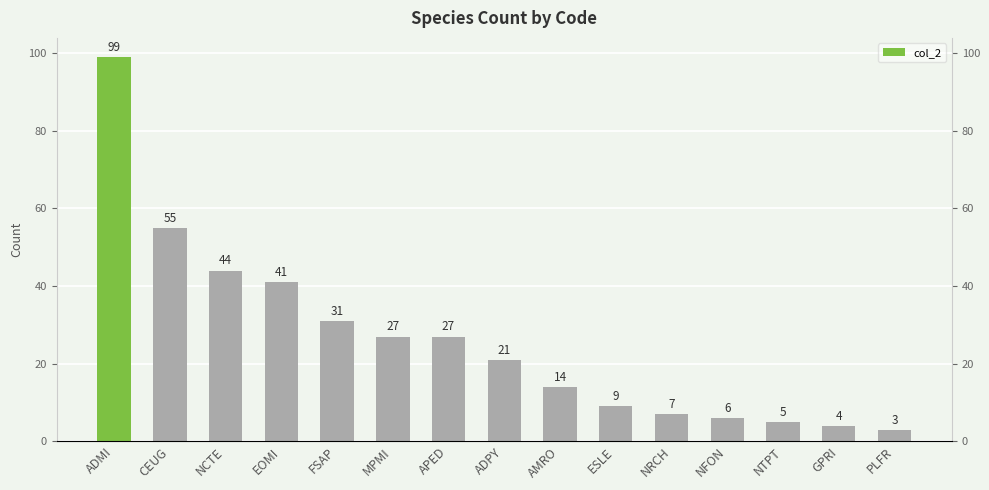

Which label corresponds to the smallest value in the chart?

PLFR